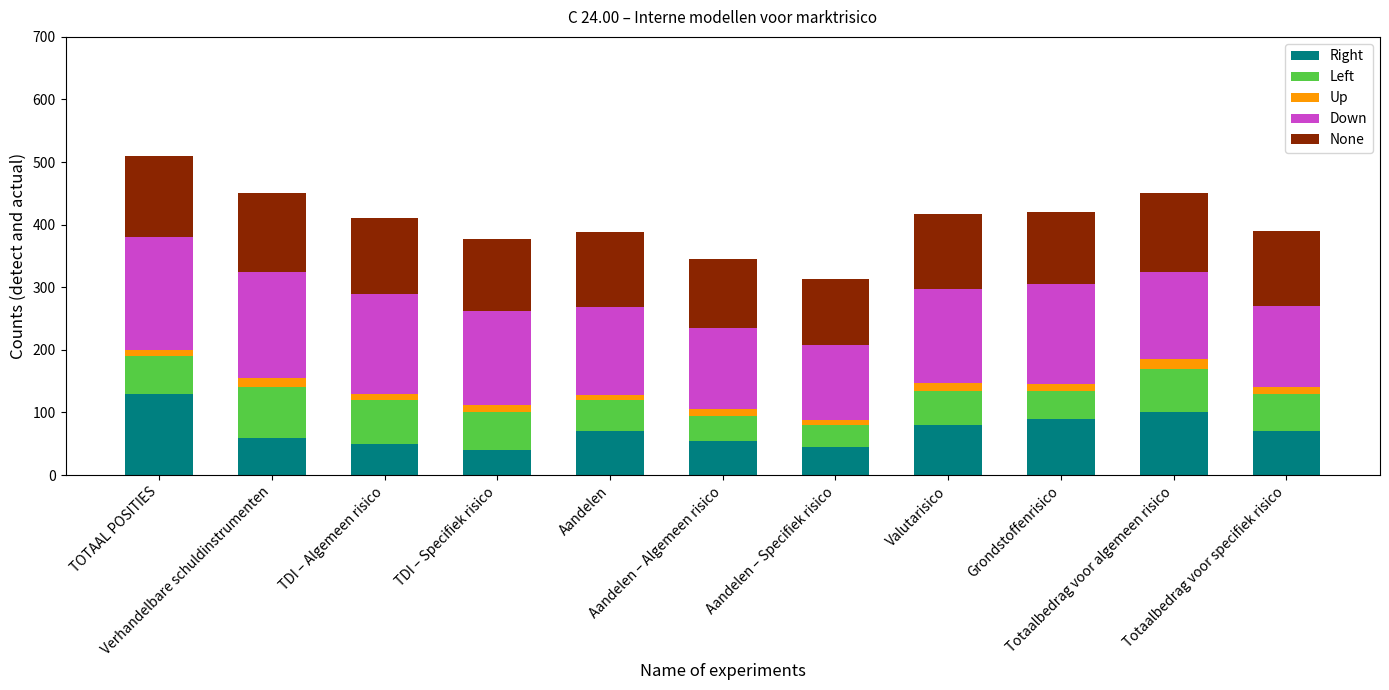

Count the number of categories in the chart.

11